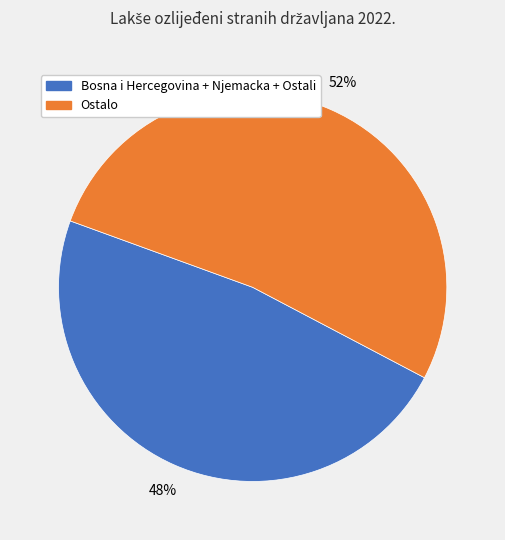

Which category has the biggest portion of the pie?

Ostalo